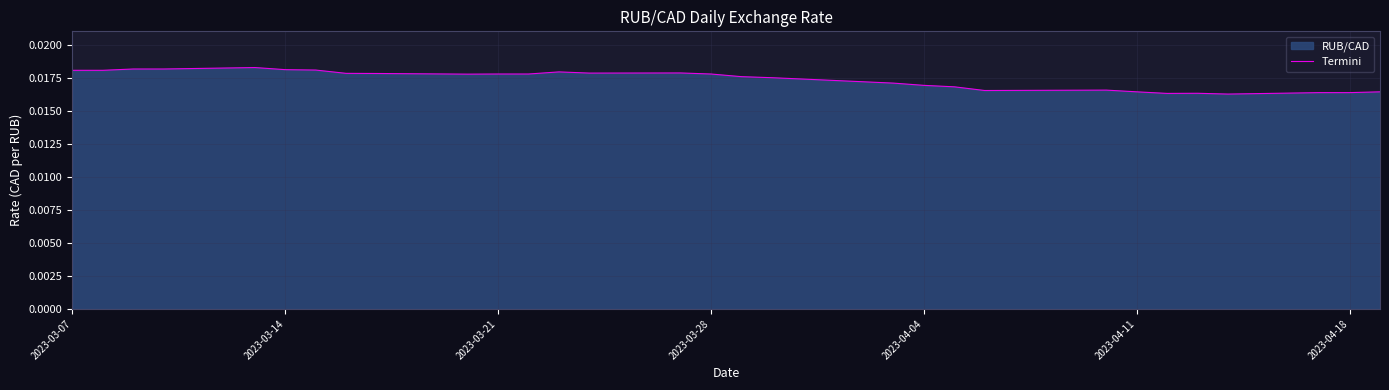

How many distinct data groups are displayed?

1